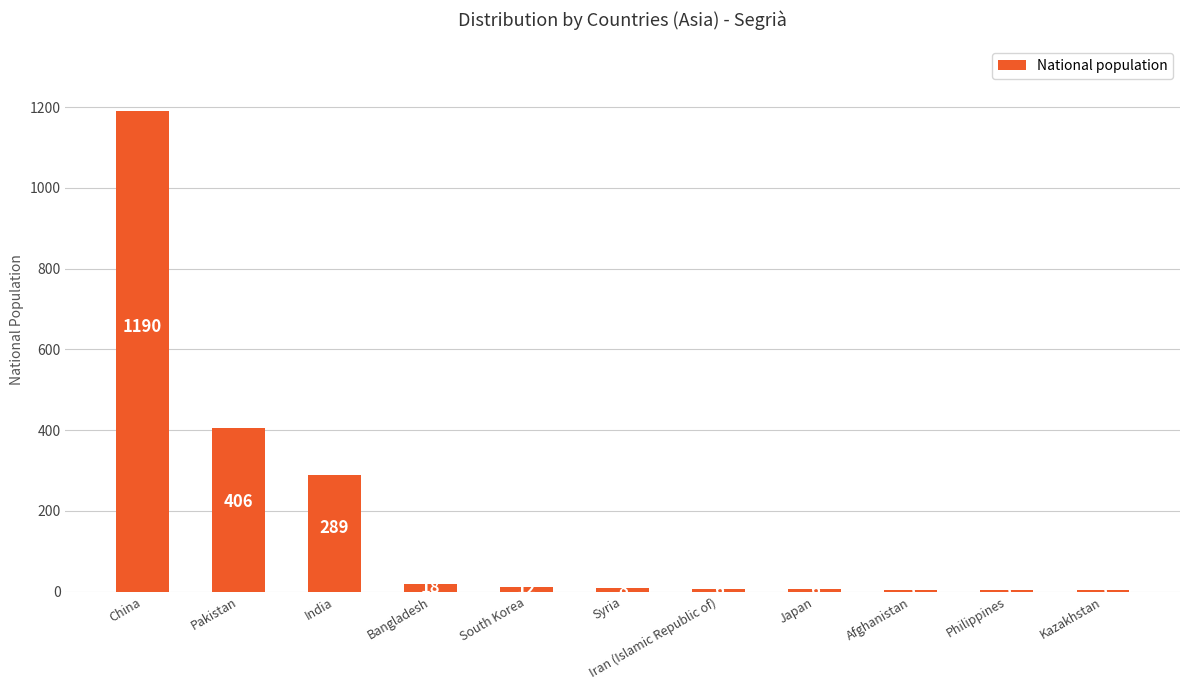

Is it true that the value at Iran (Islamic Republic of) is 6?

True